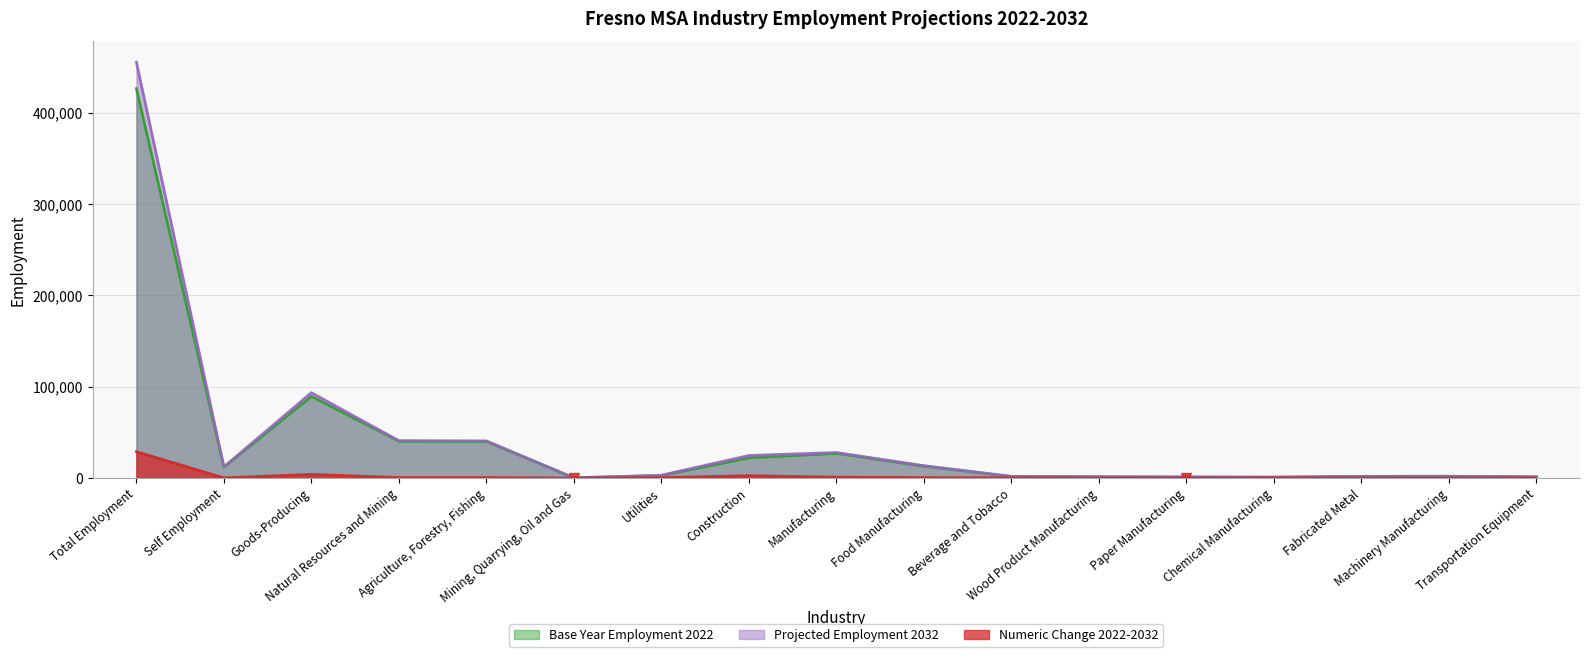

True or false: Base Year Employment 2022 and Numeric Change 2022-2032 intersect in this chart.

False